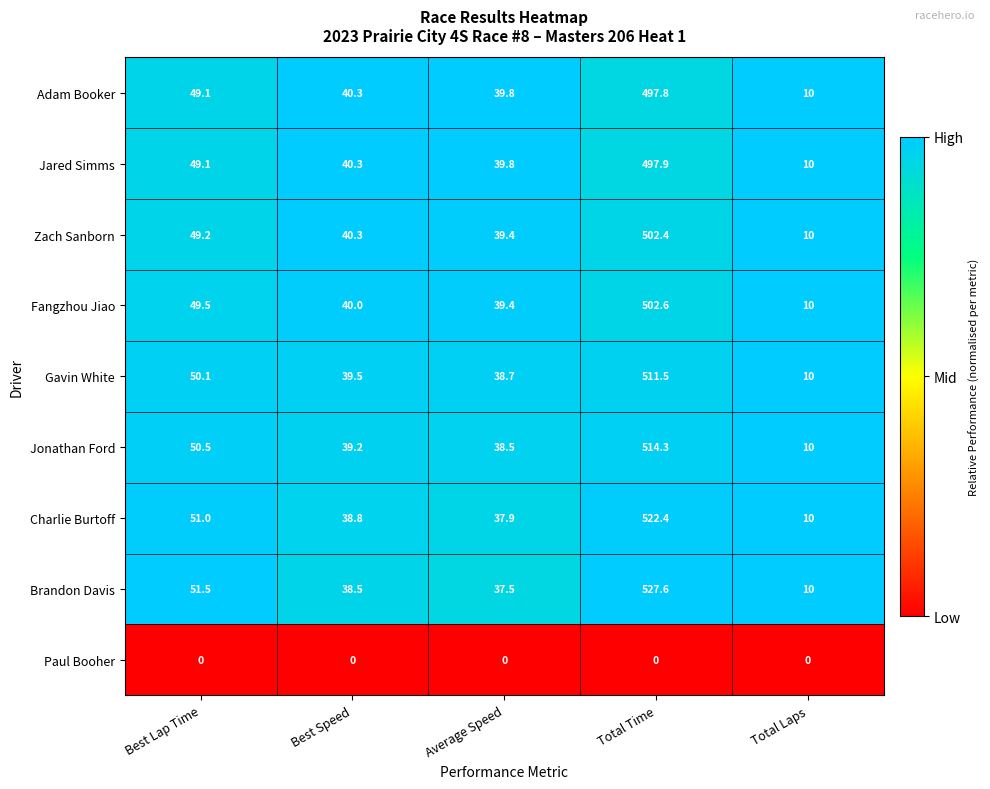

Count the number of data series in this chart.

9